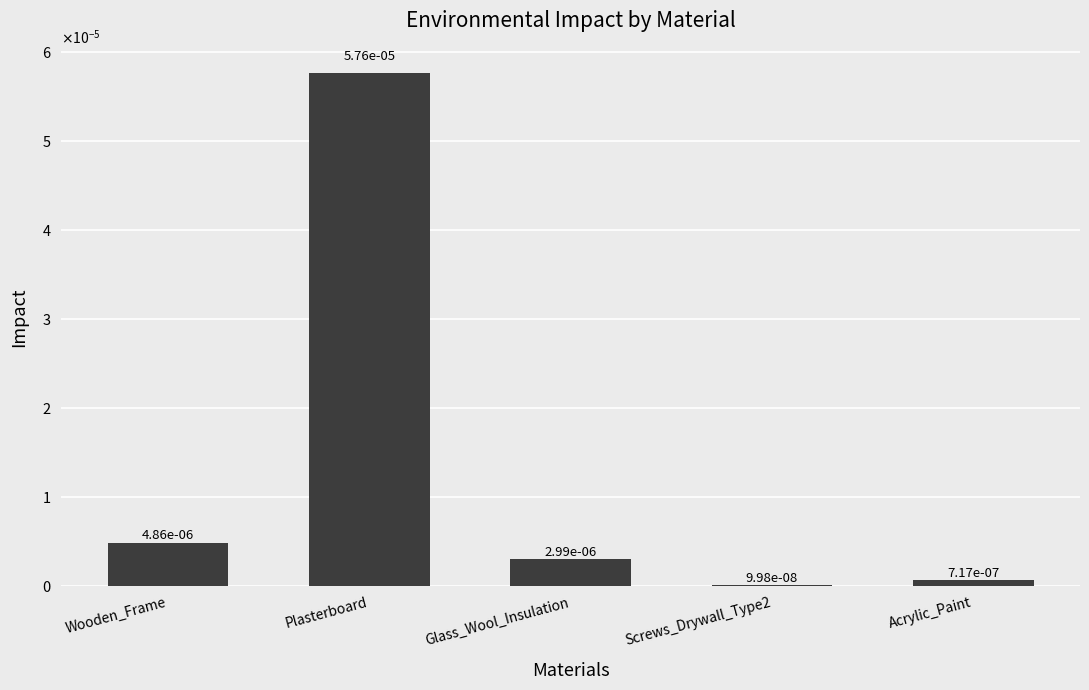

List the labels in order of value, smallest first.

Screws_Drywall_Type2, Acrylic_Paint, Glass_Wool_Insulation, Wooden_Frame, Plasterboard